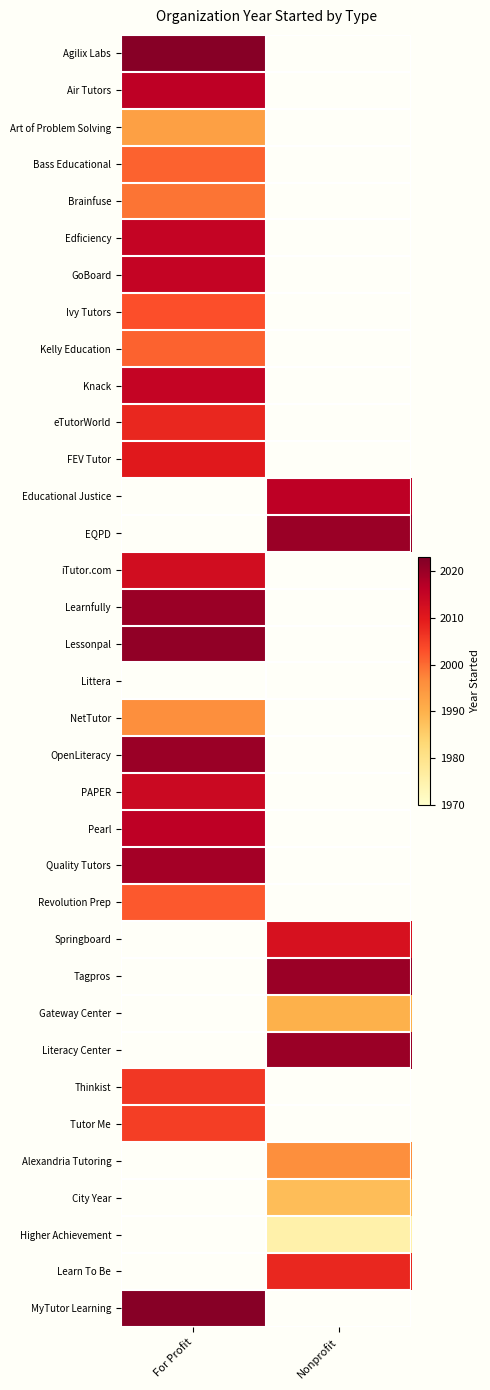

How many series are shown in this chart?

35